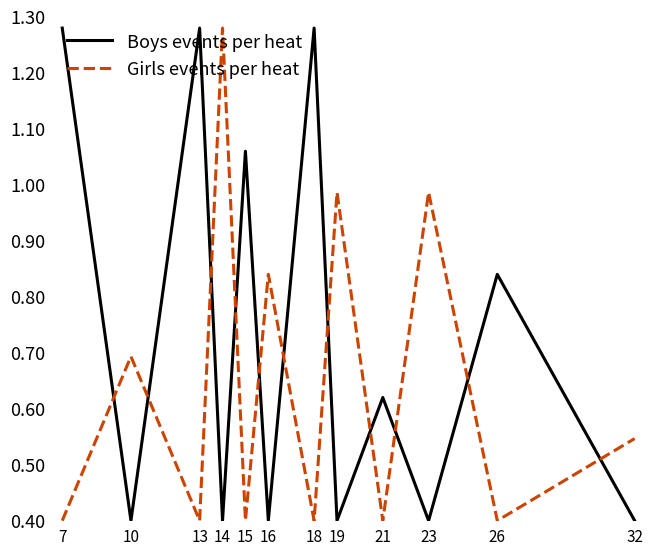

Between 7 and 32, which series saw the biggest shift?

Boys events per heat